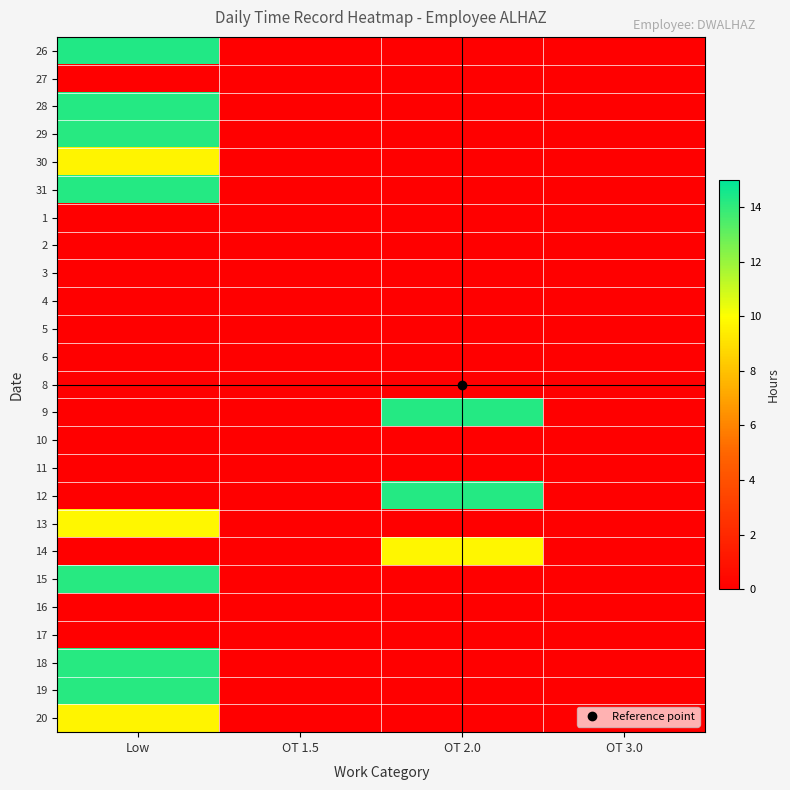

Reading left to right, what are all the values shown in this chart?

26: Low=14.3	OT 1.5=0.0	OT 2.0=0.0	OT 3.0=0.0
27: Low=0.0	OT 1.5=0.0	OT 2.0=0.0	OT 3.0=0.0
28: Low=14.2	OT 1.5=0.0	OT 2.0=0.0	OT 3.0=0.0
29: Low=14.2	OT 1.5=0.0	OT 2.0=0.0	OT 3.0=0.0
30: Low=9.7	OT 1.5=0.0	OT 2.0=0.0	OT 3.0=0.0
31: Low=14.3	OT 1.5=0.0	OT 2.0=0.0	OT 3.0=0.0
1: Low=0.0	OT 1.5=0.0	OT 2.0=0.0	OT 3.0=0.0
2: Low=0.0	OT 1.5=0.0	OT 2.0=0.0	OT 3.0=0.0
3: Low=0.0	OT 1.5=0.0	OT 2.0=0.0	OT 3.0=0.0
4: Low=0.0	OT 1.5=0.0	OT 2.0=0.0	OT 3.0=0.0
5: Low=0.0	OT 1.5=0.0	OT 2.0=0.0	OT 3.0=0.0
6: Low=0.0	OT 1.5=0.0	OT 2.0=0.0	OT 3.0=0.0
8: Low=0.0	OT 1.5=0.0	OT 2.0=0.0	OT 3.0=0.0
9: Low=0.0	OT 1.5=0.0	OT 2.0=14.3	OT 3.0=0.0
10: Low=0.0	OT 1.5=0.0	OT 2.0=0.0	OT 3.0=0.0
11: Low=0.0	OT 1.5=0.0	OT 2.0=0.0	OT 3.0=0.0
12: Low=0.0	OT 1.5=0.0	OT 2.0=14.3	OT 3.0=0.0
13: Low=9.8	OT 1.5=0.0	OT 2.0=0.0	OT 3.0=0.0
14: Low=0.0	OT 1.5=0.0	OT 2.0=9.7	OT 3.0=0.0
15: Low=14.2	OT 1.5=0.0	OT 2.0=0.0	OT 3.0=0.0
16: Low=0.0	OT 1.5=0.0	OT 2.0=0.0	OT 3.0=0.0
17: Low=0.0	OT 1.5=0.0	OT 2.0=0.0	OT 3.0=0.0
18: Low=14.2	OT 1.5=0.0	OT 2.0=0.0	OT 3.0=0.0
19: Low=14.2	OT 1.5=0.0	OT 2.0=0.0	OT 3.0=0.0
20: Low=9.6	OT 1.5=0.0	OT 2.0=0.0	OT 3.0=0.0